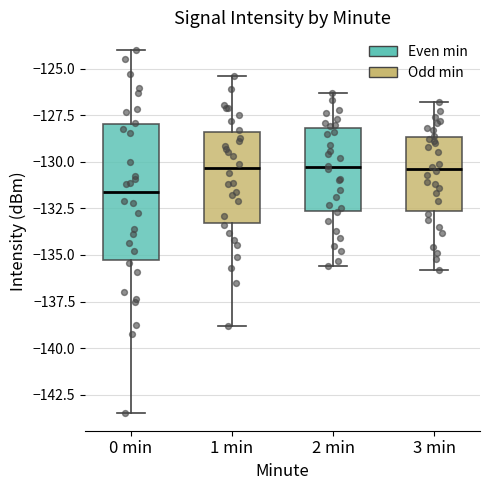

Reading left to right, read every box against the y-axis: the position of its median line, the range the box covers, and the ends of its whiskers. The values are not printed on the chart, so give them approximately, as read against the axis.

0 min: median -131.5, box -135.5 to -128.0, whiskers -143.5 to -124.0
1 min: median -130.5, box -133.5 to -128.5, whiskers -139.0 to -125.5
2 min: median -130.5, box -132.5 to -128.0, whiskers -135.5 to -126.5
3 min: median -130.5, box -132.5 to -128.5, whiskers -136.0 to -127.0